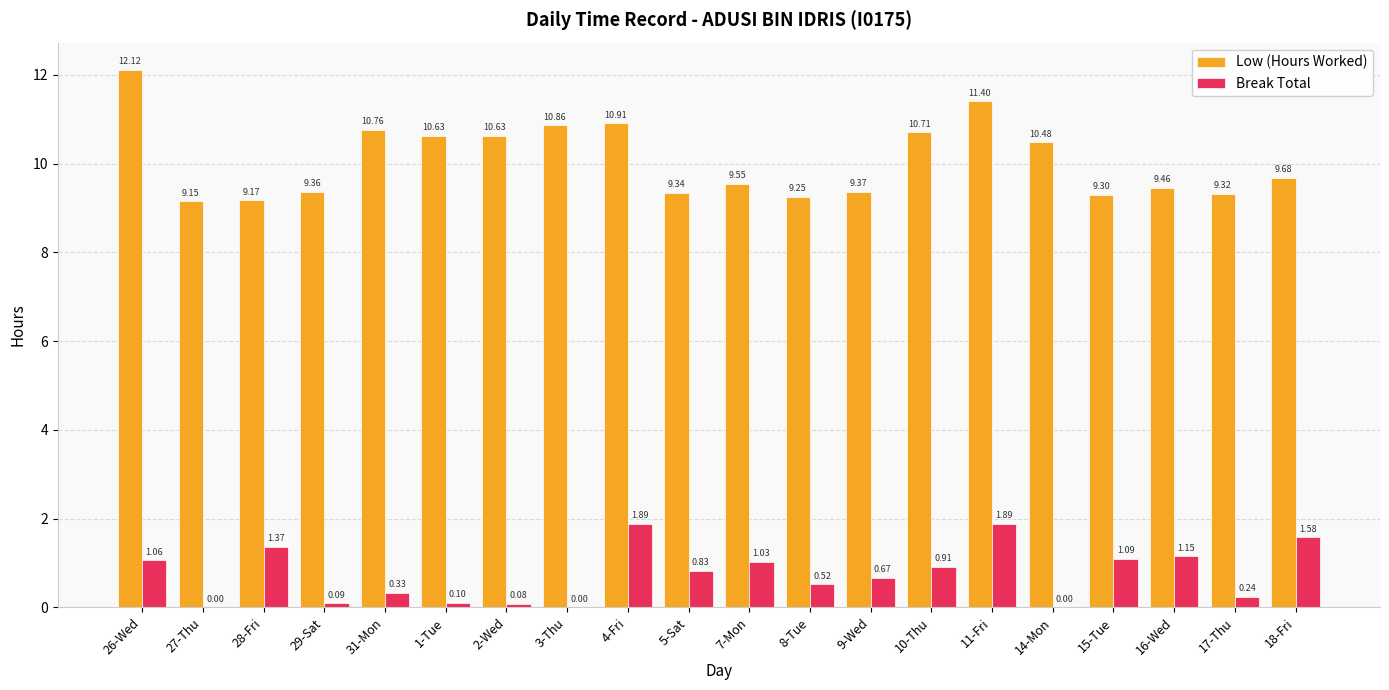

Which series has the largest total across all categories?

Low (Hours Worked)